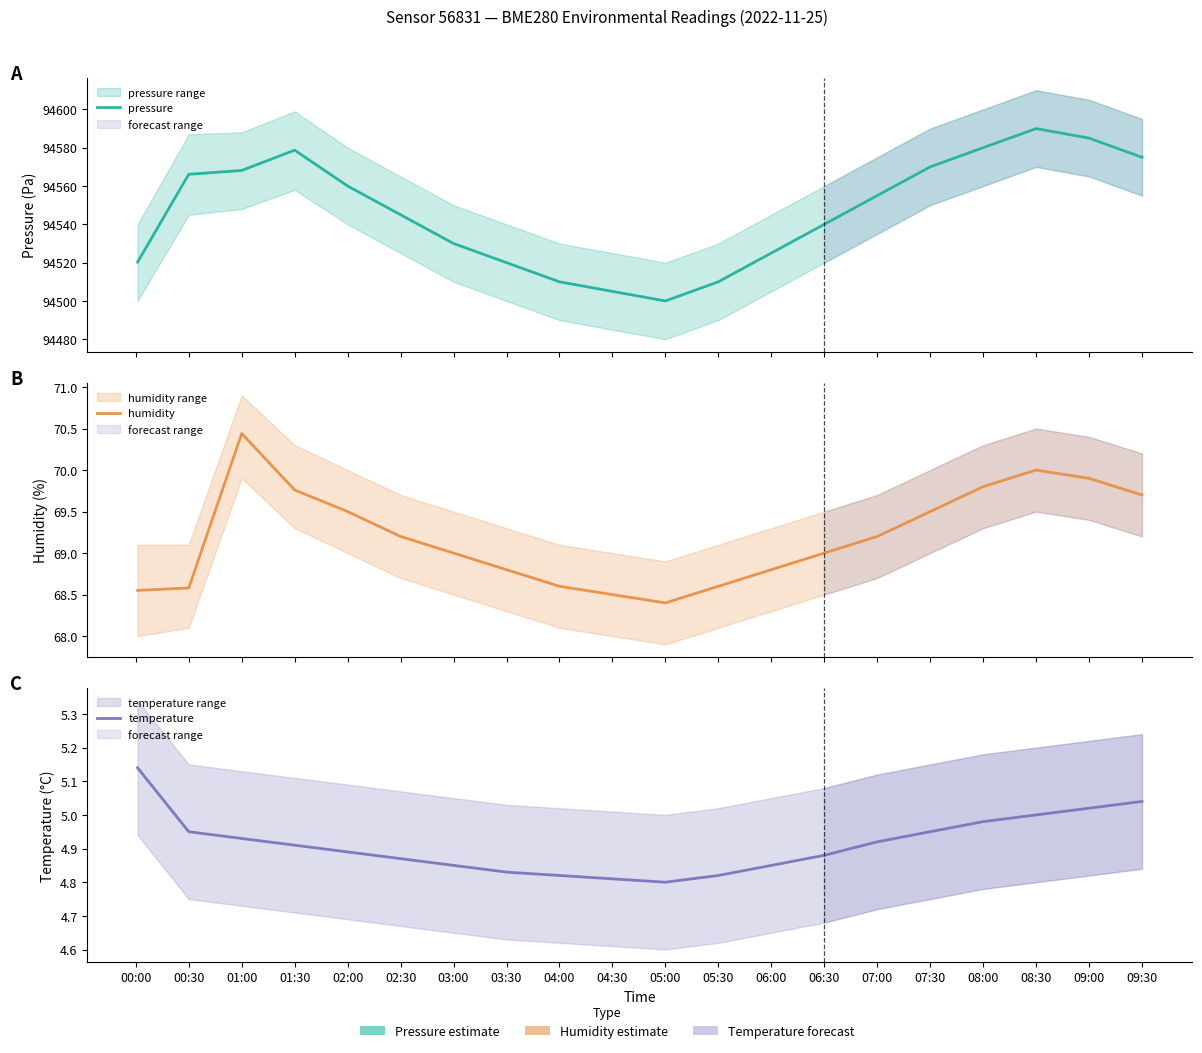

List the labels in order of pressure value, smallest first.

05:00, 04:30, 04:00, 05:30, 03:30, 00:00, 06:00, 03:00, 06:30, 02:30, 07:00, 02:00, 00:30, 01:00, 07:30, 09:30, 01:30, 08:00, 09:00, 08:30